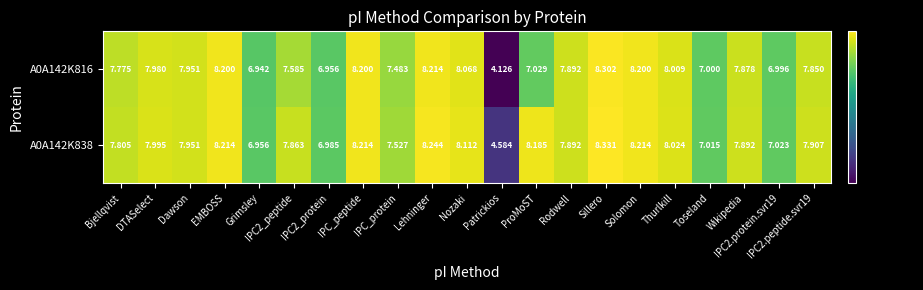

At which category is the sum across all series the highest?

Sillero